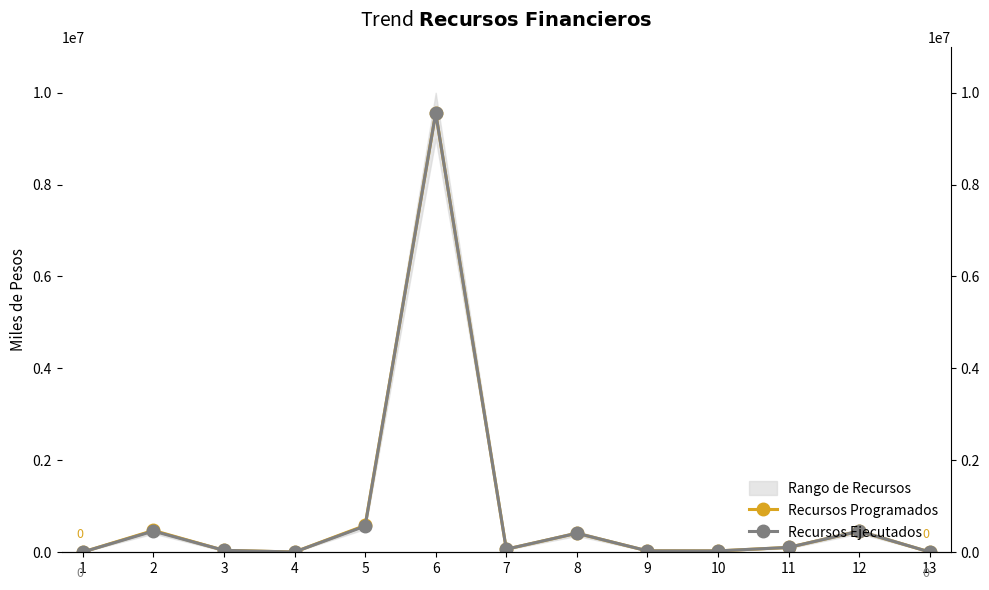

At how many categories does at least one series exceed 2574628?

1